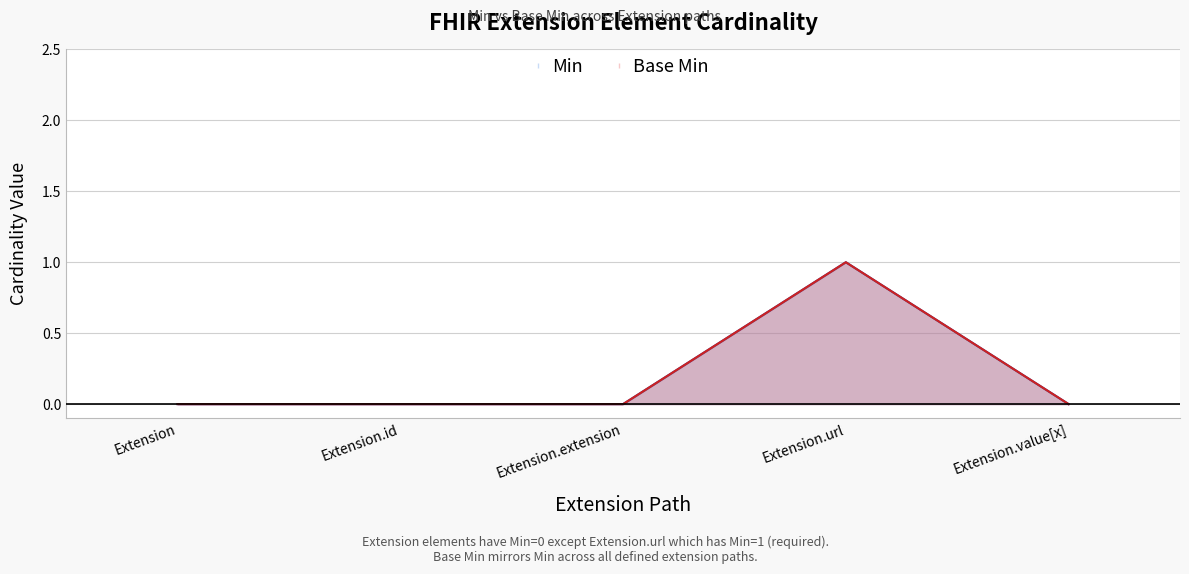

How many series are shown in this chart?

2